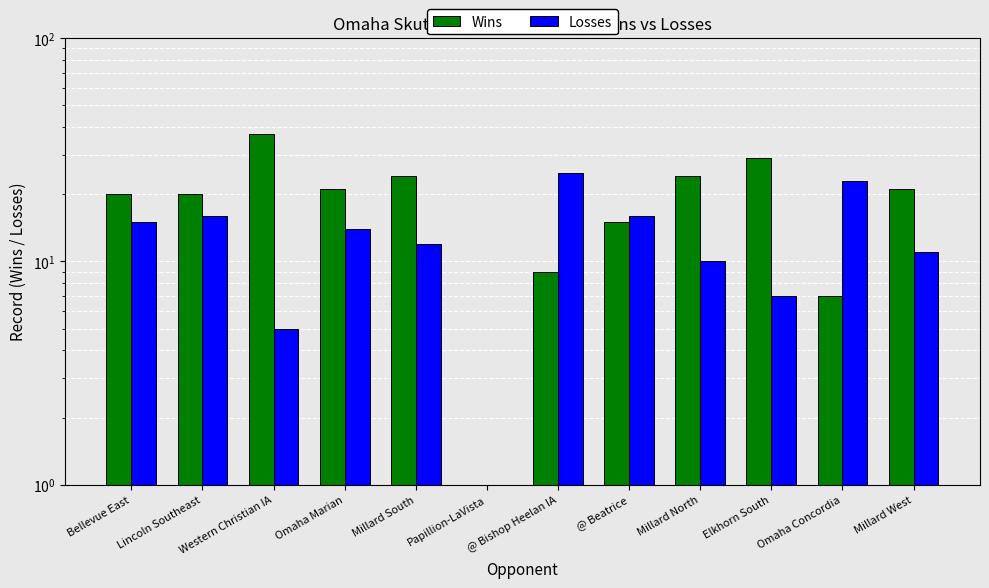

At which category is the sum across all series the highest?

Western Christian IA